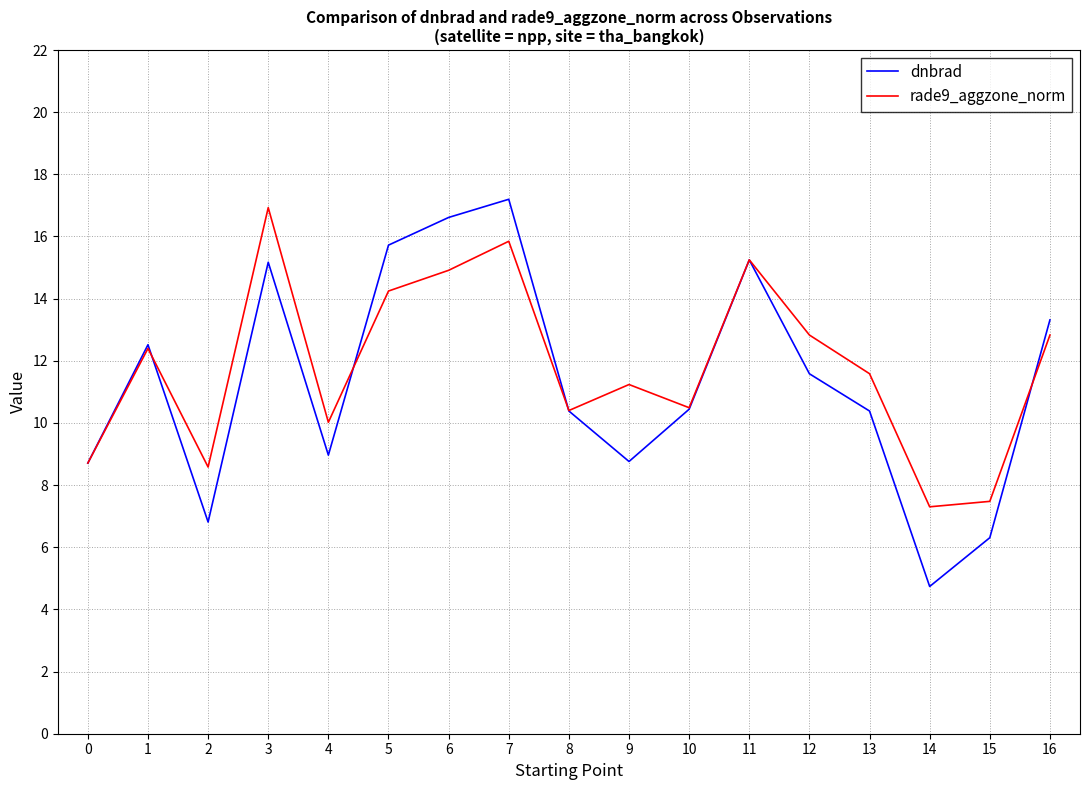

At which category is the sum across all series the highest?

7